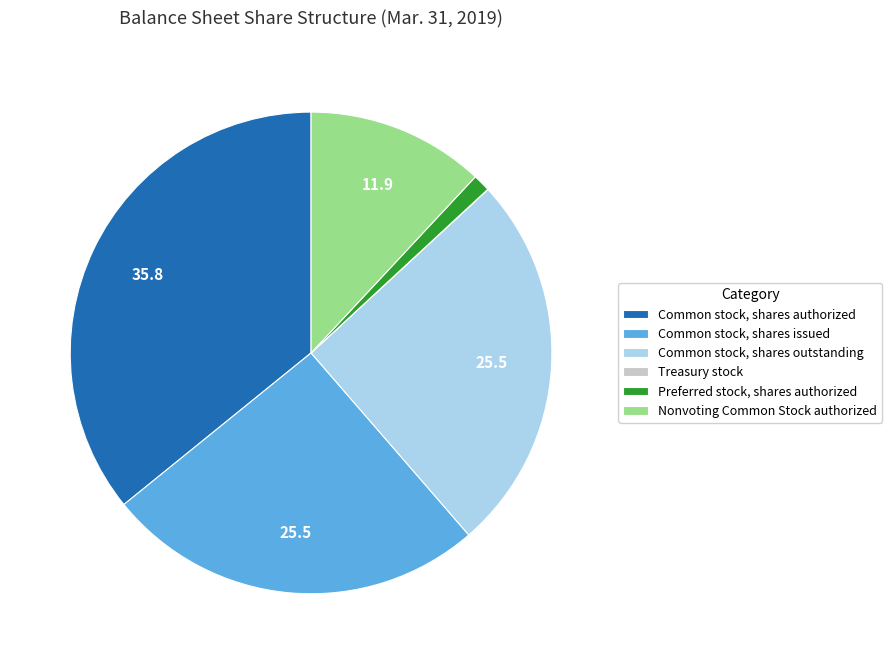

The Nonvoting Common Stock authorized slice represents 12% of the pie. True or false?

True